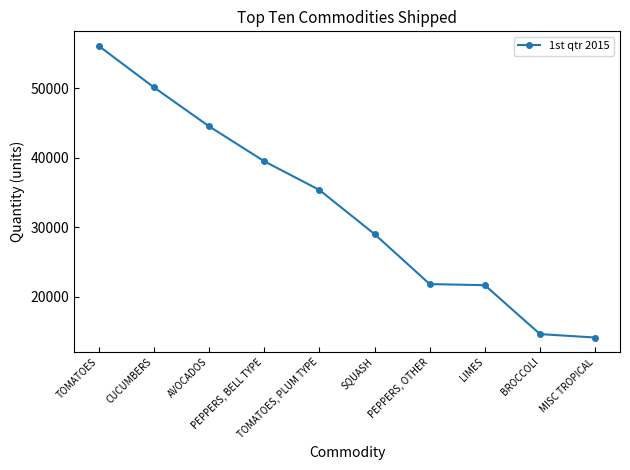

Is it true that the value at TOMATOES, PLUM TYPE is 55925?

False